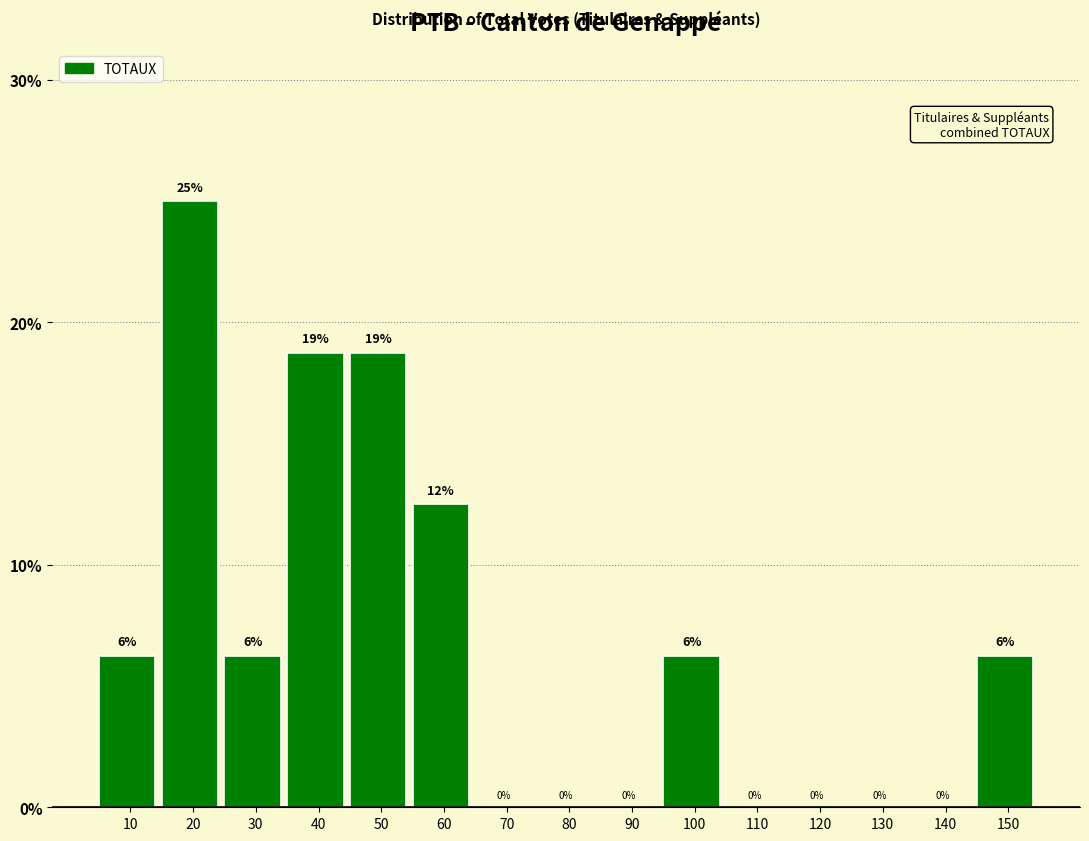

At which category does the chart reach its peak across all series?

20